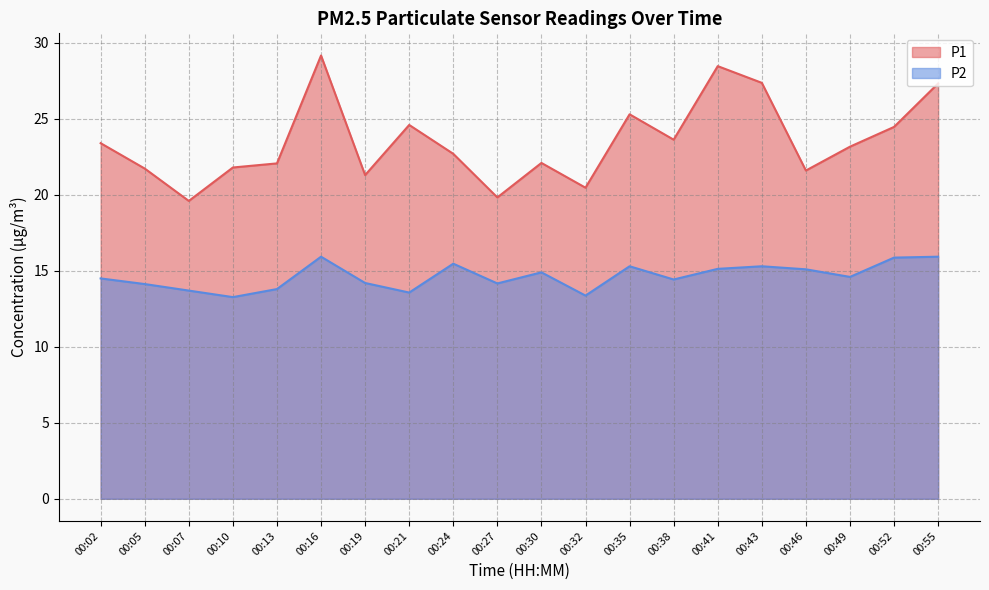

Which category has the highest value in the P1 series?

00:16